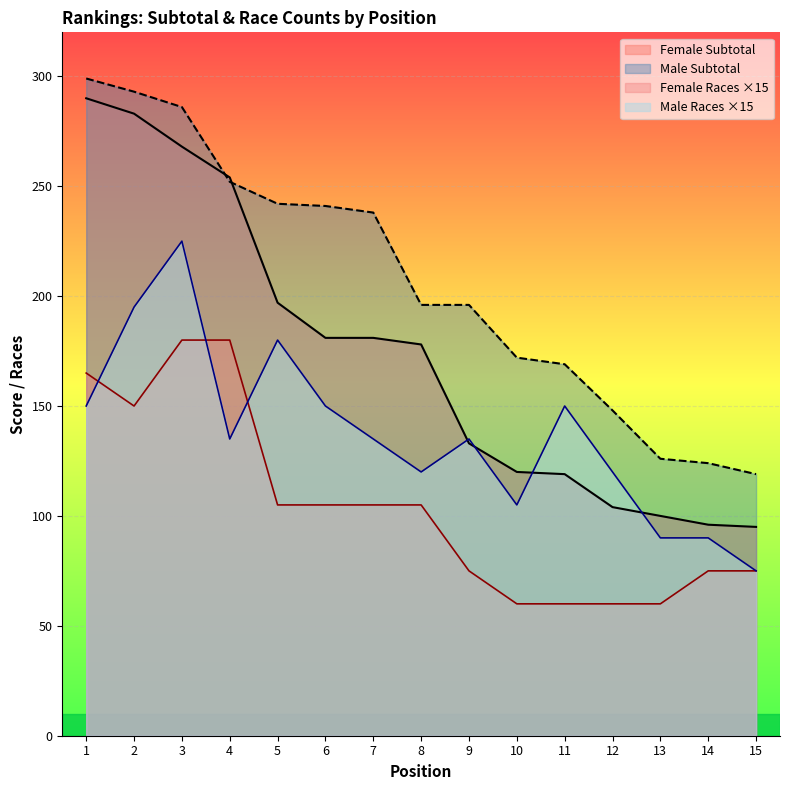

Count the Male Total Races values in the range 105 to 150.

9